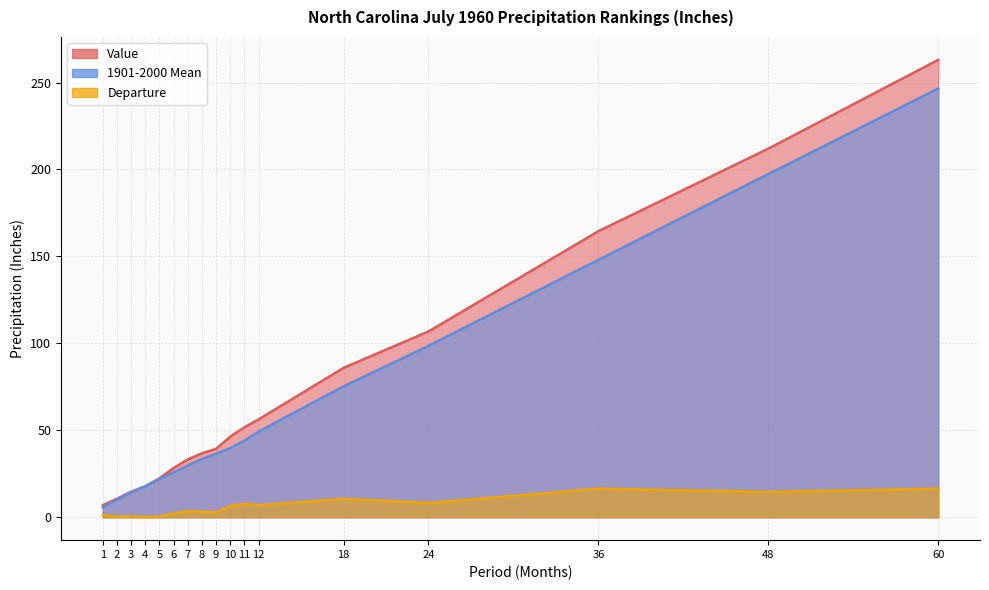

Which series has the largest total across all categories?

Value